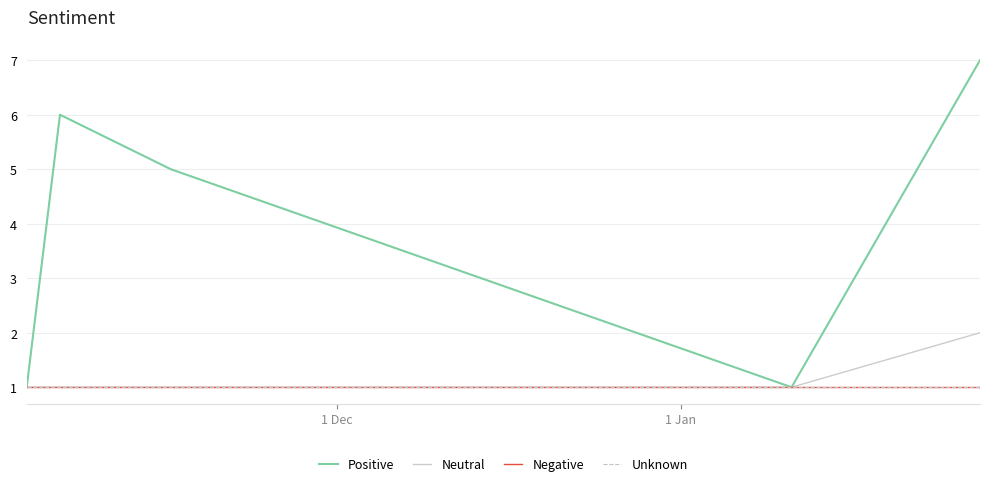

Reading right to left, extract all data points from this chart.

Positive: 7	1	5	6	1
Neutral: 2	1	1	1	1
Negative: 1	1	1	1	1
Unknown: 1	1	1	1	1